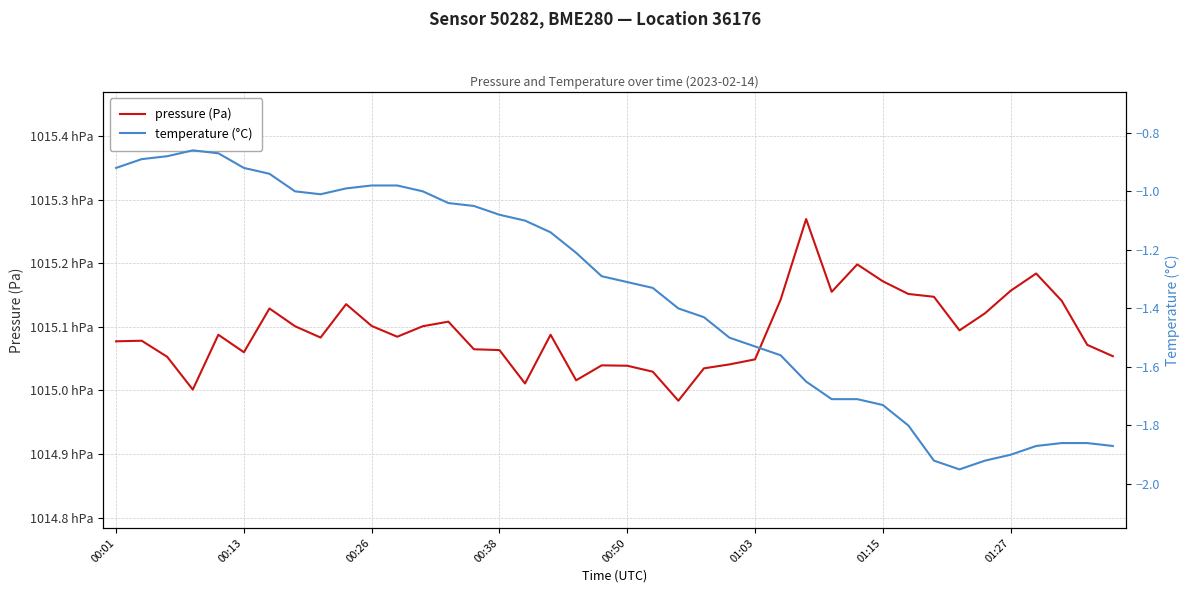

Which series has the widest spread of values?

pressure (Pa)